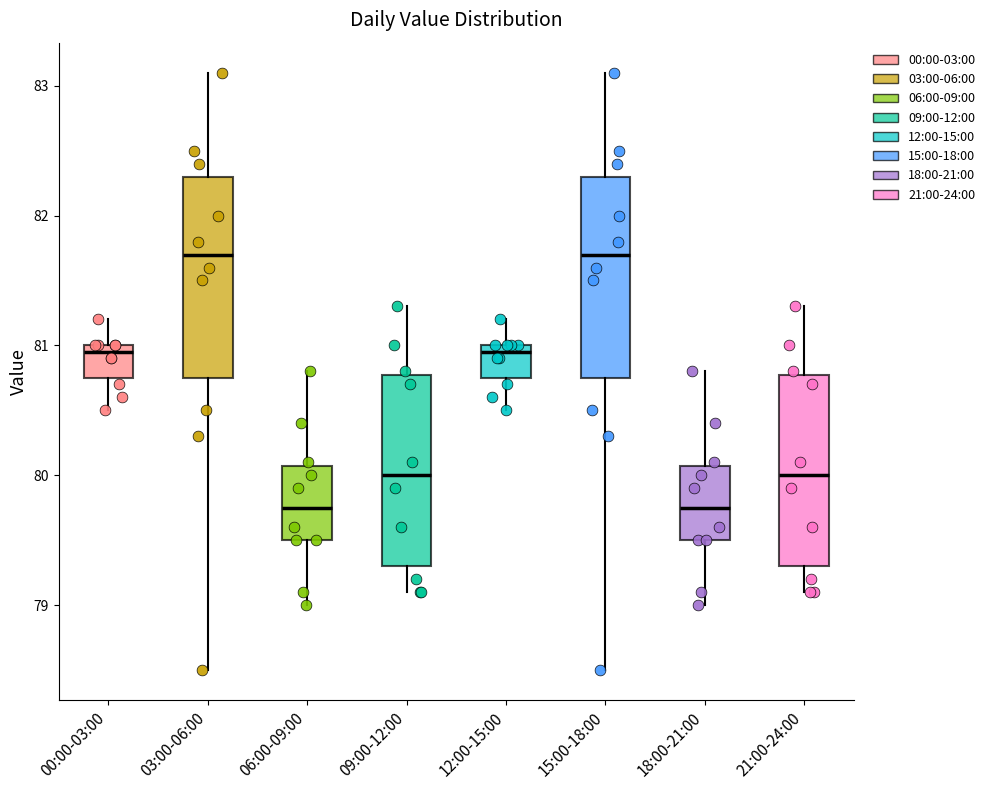

Reading left to right, read every box against the y-axis: the position of its median line, the range the box covers, and the ends of its whiskers. The values are not printed on the chart, so give them approximately, as read against the axis.

00:00-03:00: median 81.0 (just below the box's upper edge), box 80.8 to 81.0, whiskers 80.5 to 81.2
03:00-06:00: median 81.7, box 80.8 to 82.3, whiskers 78.5 to 83.1
06:00-09:00: median 79.8, box 79.5 to 80.1, whiskers 79.0 to 80.8
09:00-12:00: median 80.0, box 79.3 to 80.8, whiskers 79.1 to 81.3
12:00-15:00: median 81.0 (just below the box's upper edge), box 80.8 to 81.0, whiskers 80.5 to 81.2
15:00-18:00: median 81.7, box 80.8 to 82.3, whiskers 78.5 to 83.1
18:00-21:00: median 79.8, box 79.5 to 80.1, whiskers 79.0 to 80.8
21:00-24:00: median 80.0, box 79.3 to 80.8, whiskers 79.1 to 81.3